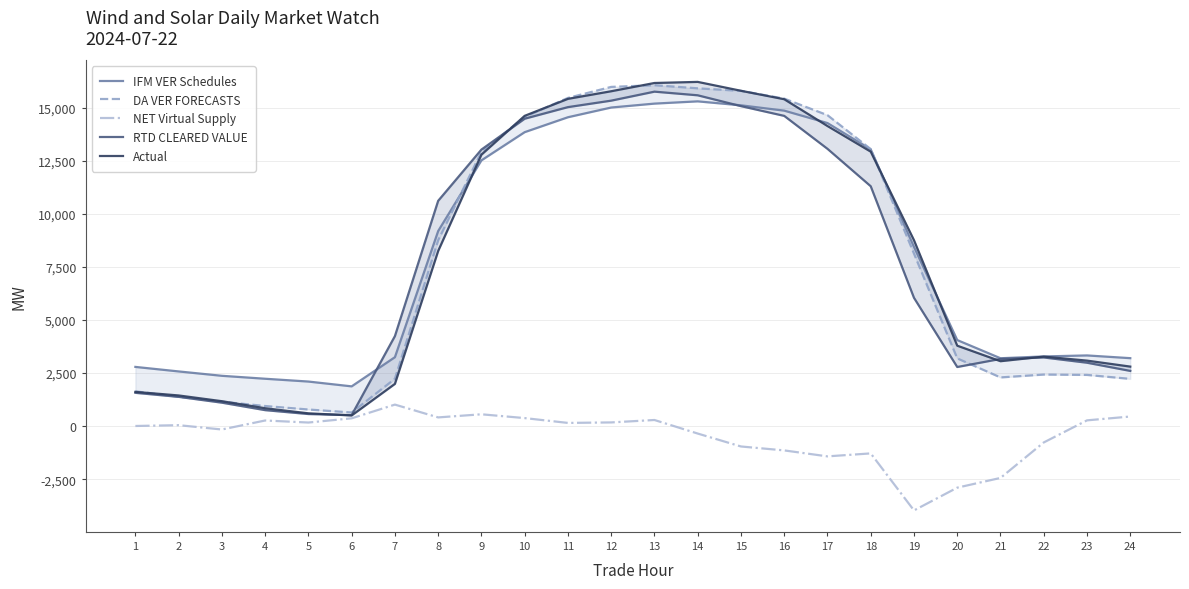

How many data points in NET Virtual Supply are less than 148?

12